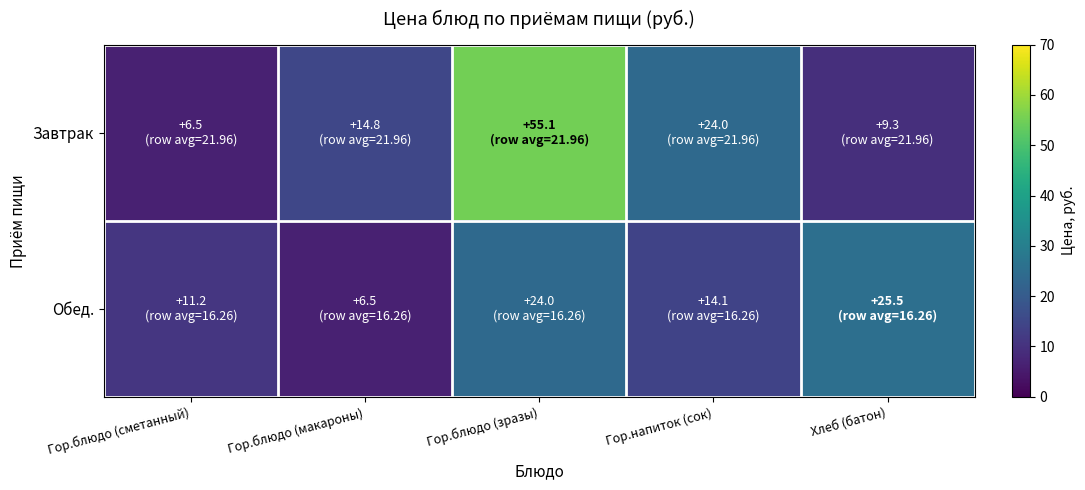

At how many categories does at least one series exceed 45?

1